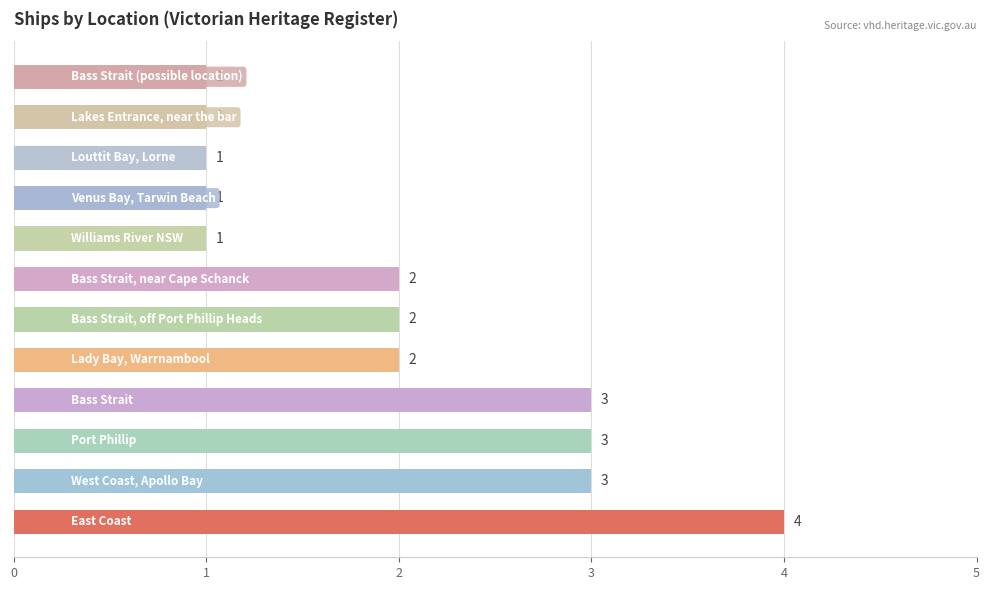

Are the bars horizontal?

Yes